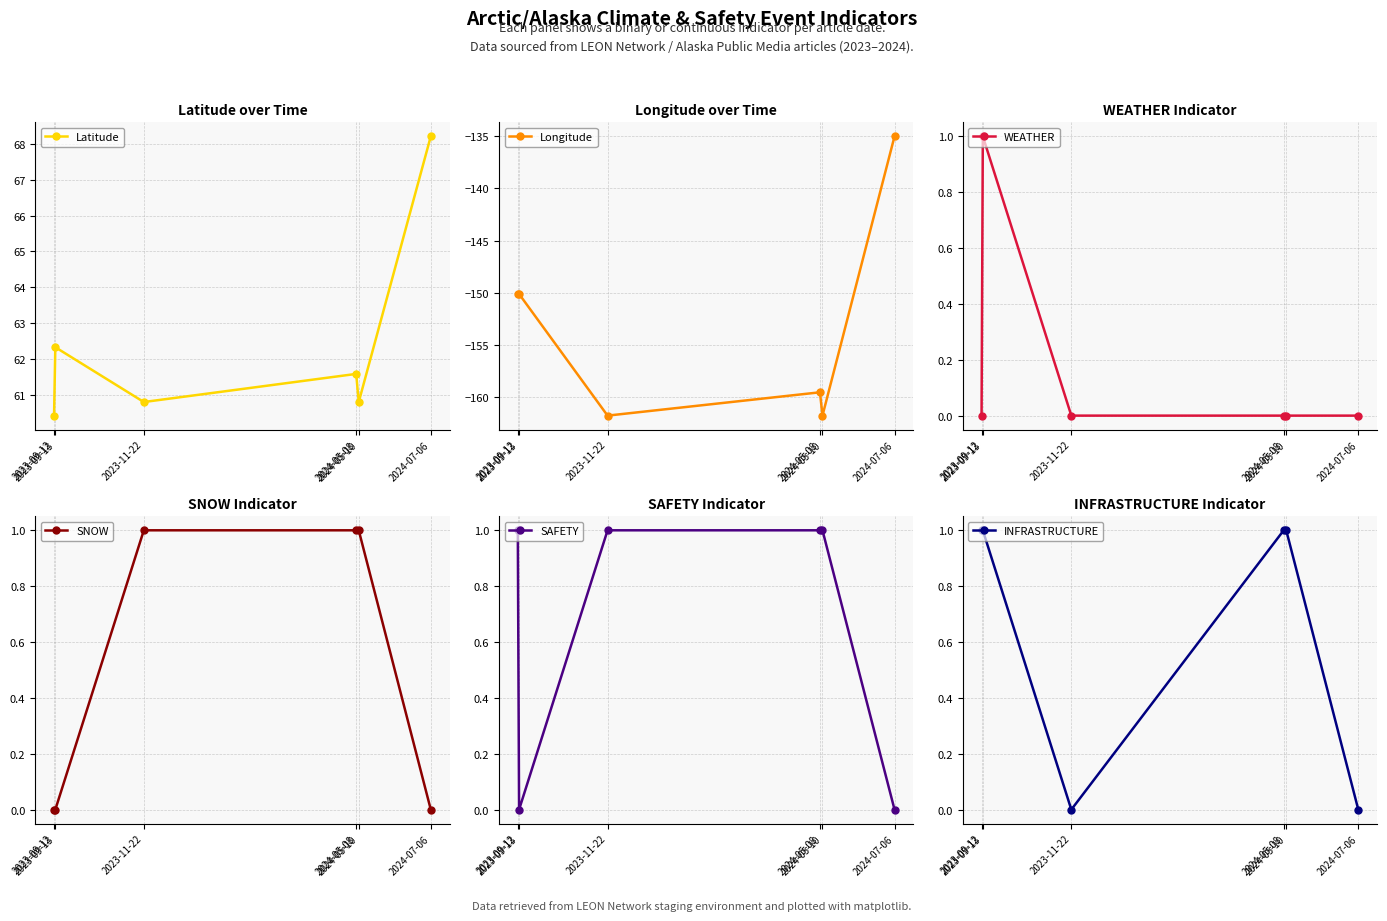

What is the difference between the second highest and second lowest values in the INFRASTRUCTURE series?

1